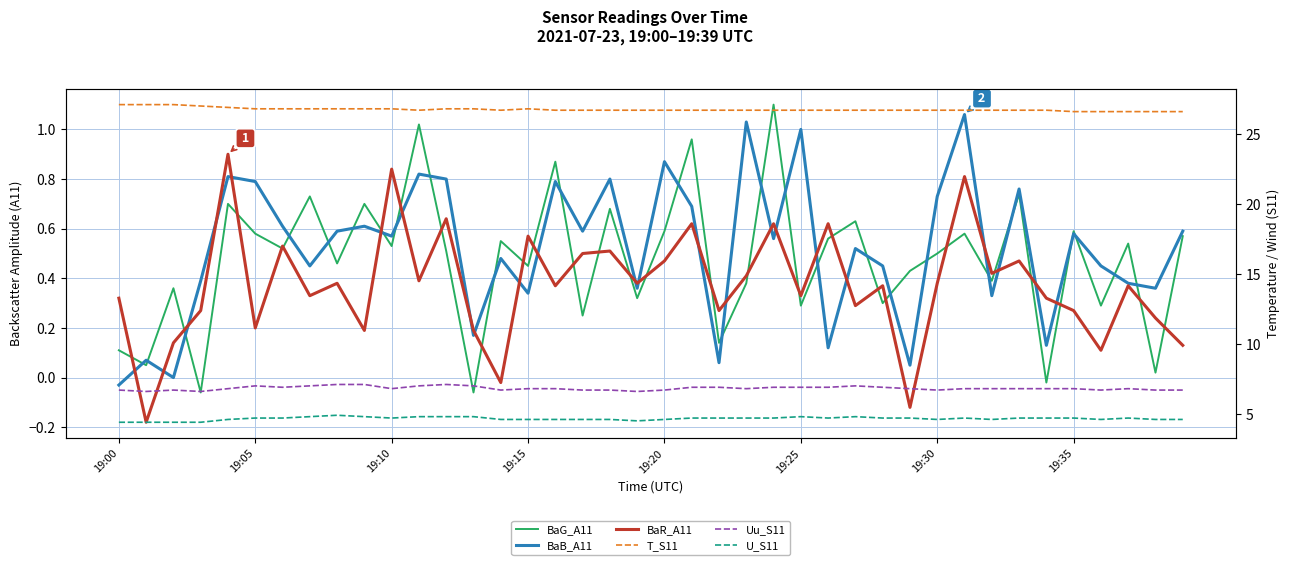

What is the label of the 5th point from the right?

19:35